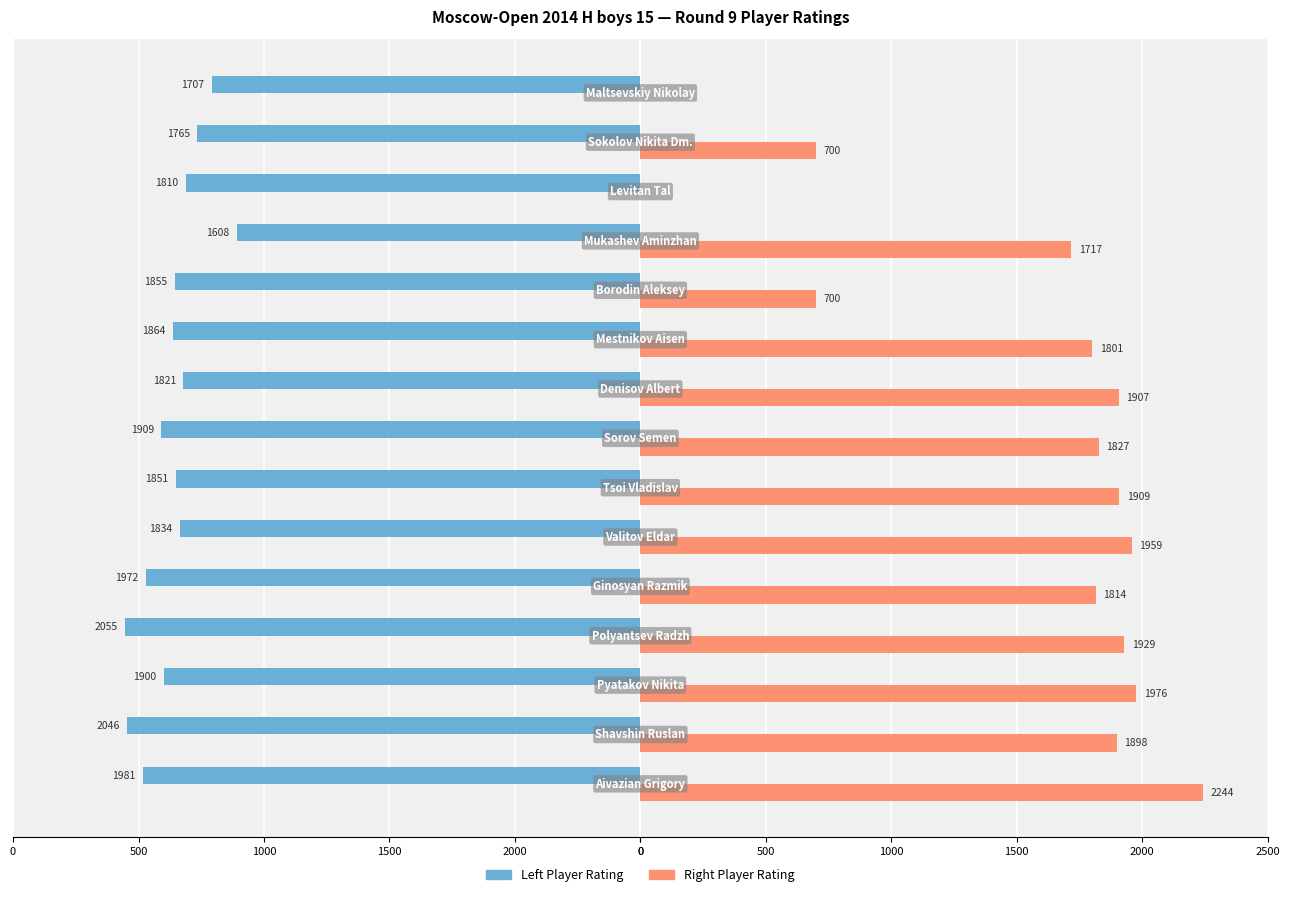

Reading left to right, what are all the values shown in this chart?

Left Player Rating: -1981	-2046	-1900	-2055	-1972	-1834	-1851	-1909	-1821	-1864	-1855	-1608	-1810	-1765	-1707
Right Player Rating: 2244	1898	1976	1929	1814	1959	1909	1827	1907	1801	700	1717	0	700	0